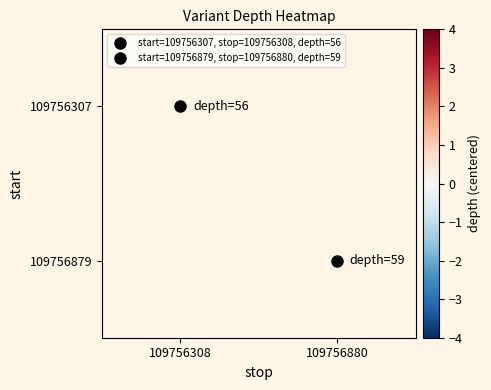

The 109756307 series shows -2.6 at 109756308. True or false?

False